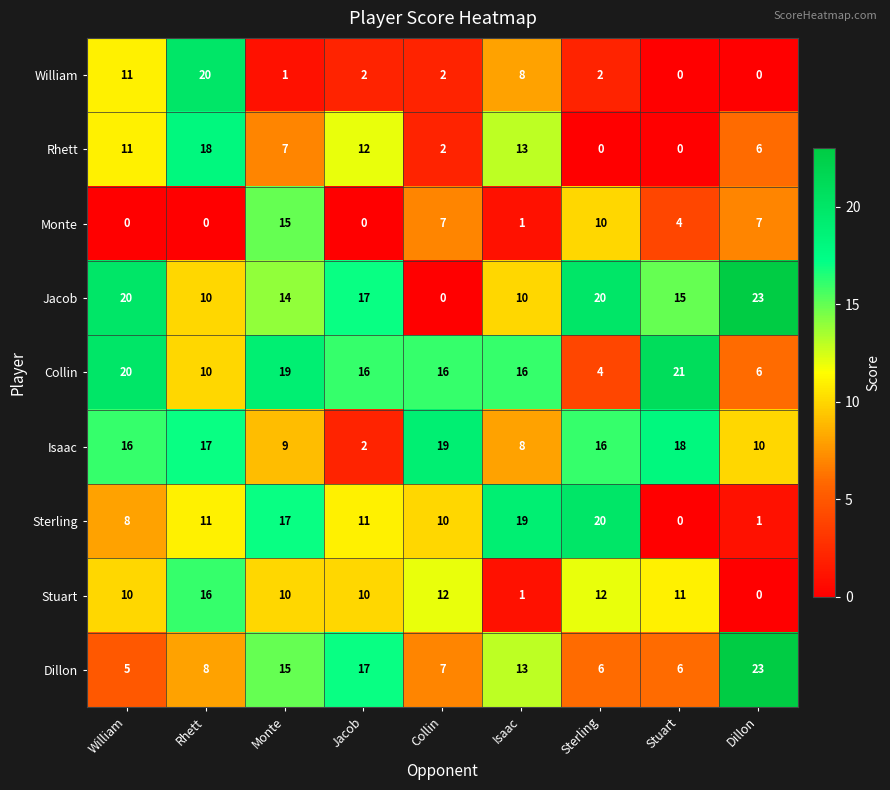

Where is William nearest to the value 10?

William